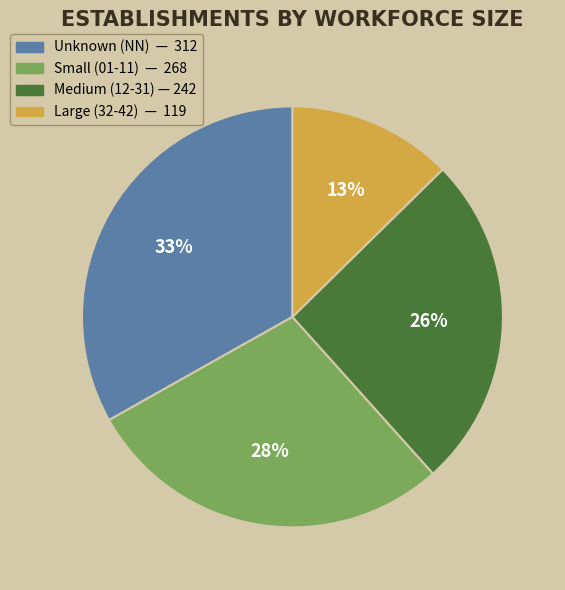

To the nearest percent, what is the average slice percentage?

25%